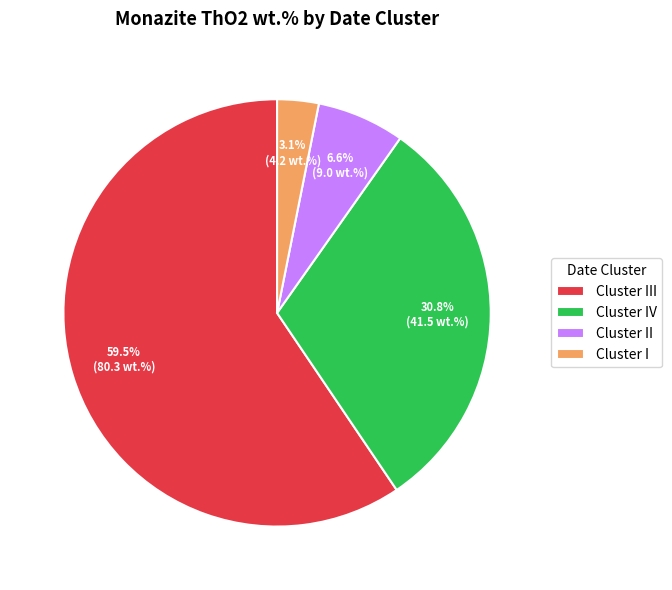

To the nearest percent, what is the average slice percentage?

25%